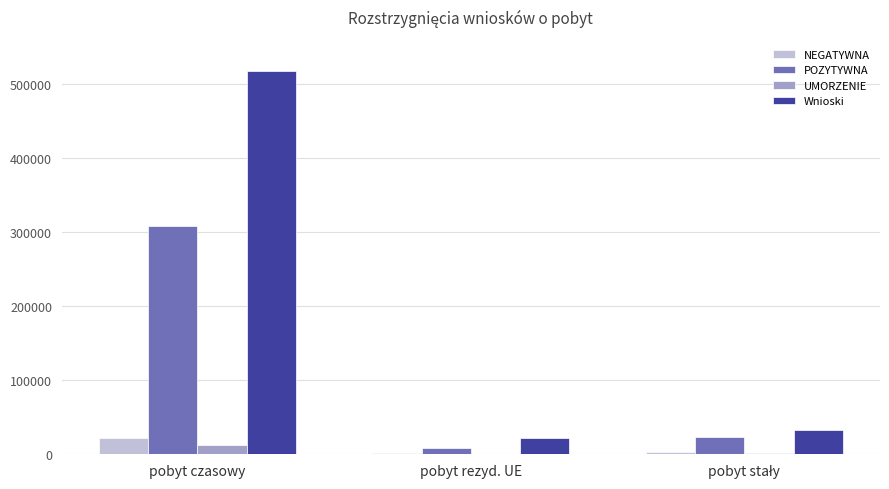

What is the sum of all NEGATYWNA values?

26454